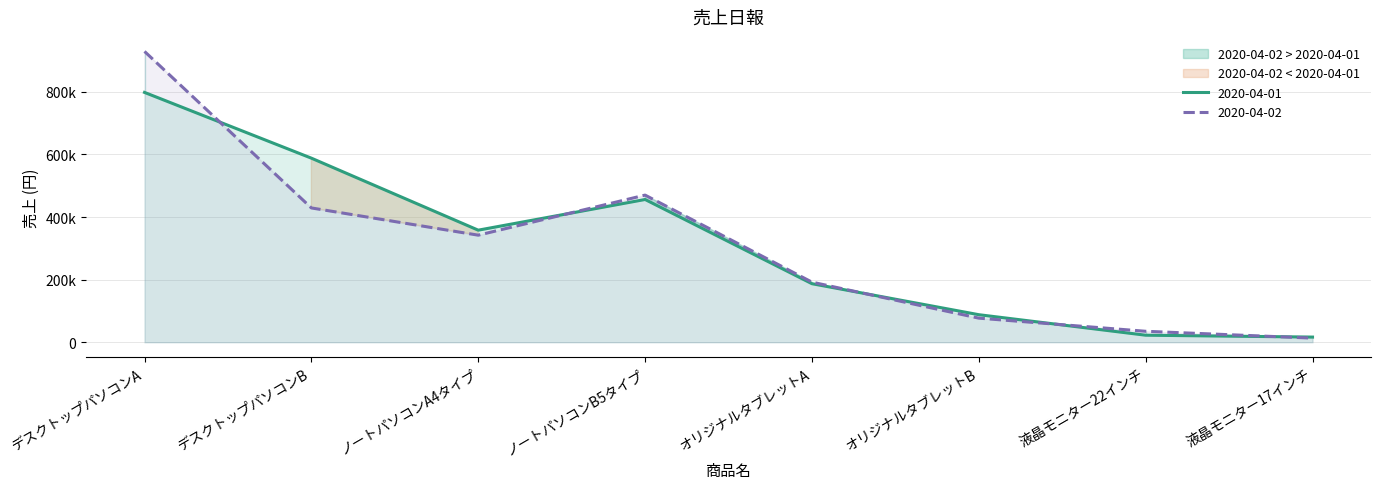

At which category is the sum across all series the highest?

デスクトップパソコンA